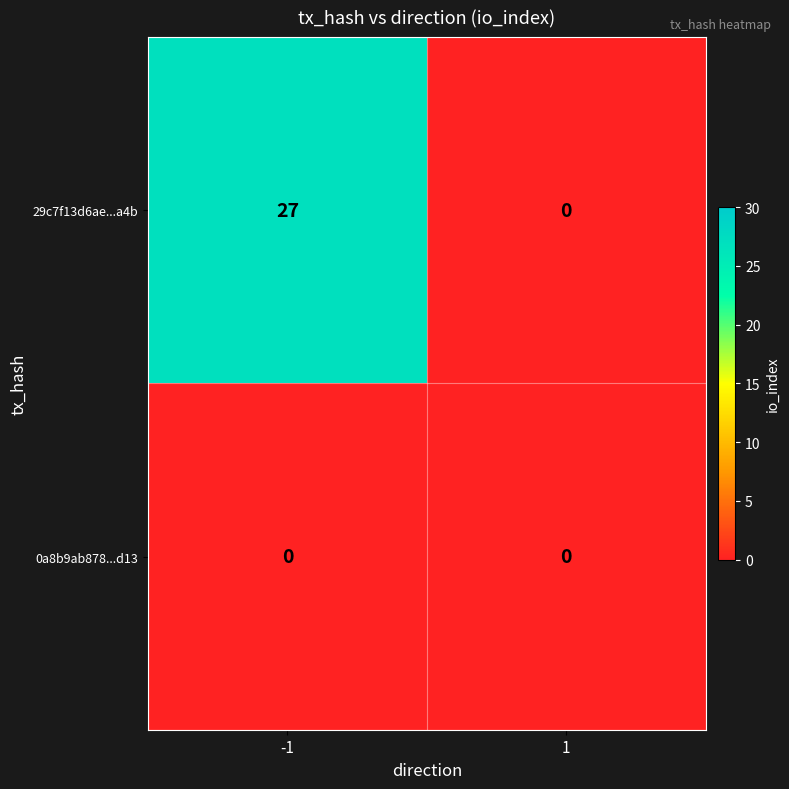

What is the sum of all 29c7f13d6ae...a4b values?

27